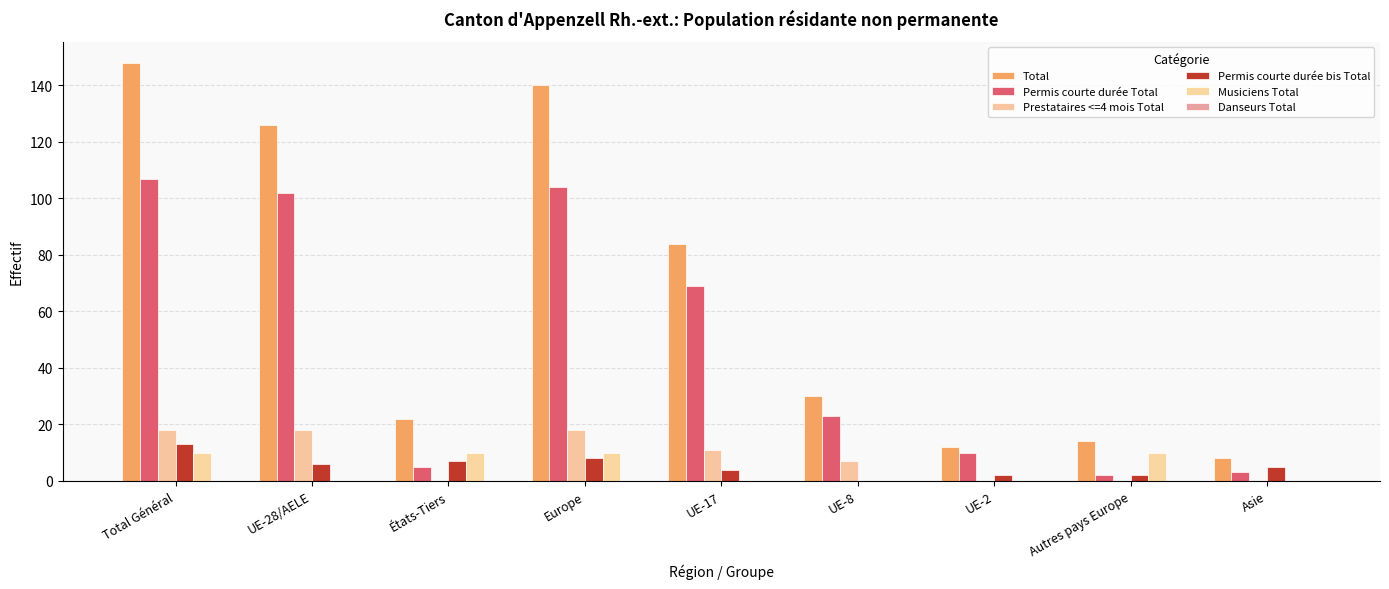

At how many categories does at least one series exceed 20?

6